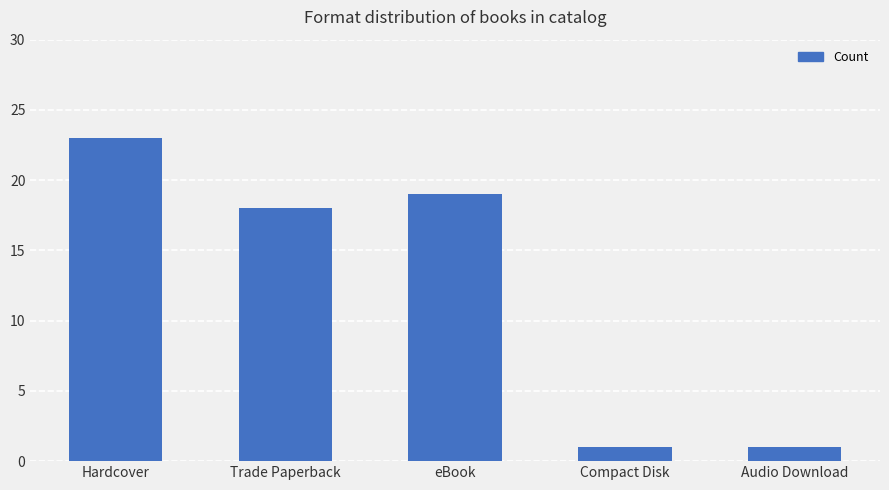

What position from the right is Trade Paperback?

4